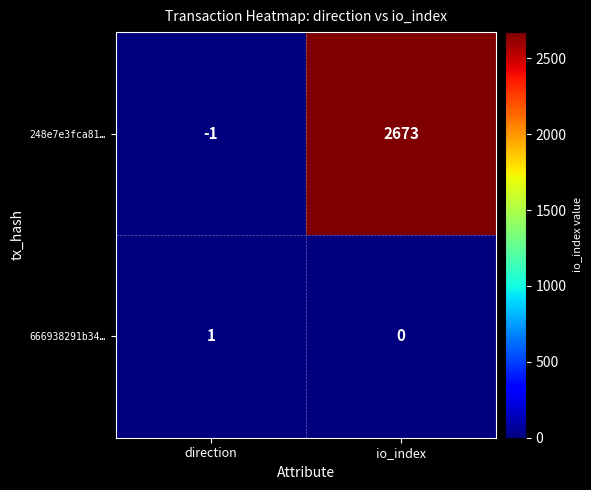

Which series has the largest range (max minus min)?

248e7e3fca81…